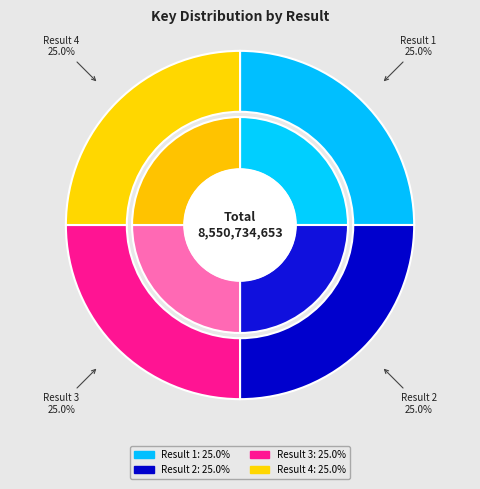

Between Book 1 (2137697315) and Book 3 (2137664413), which is larger?

Book 1 (2137697315)